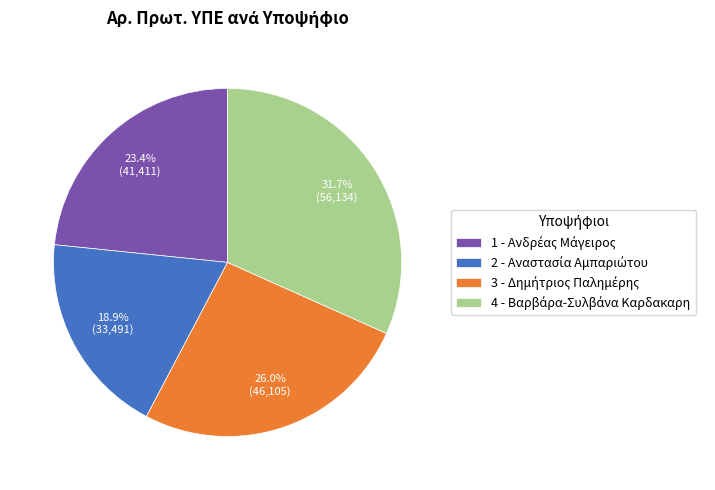

Does any single category account for the majority?

No